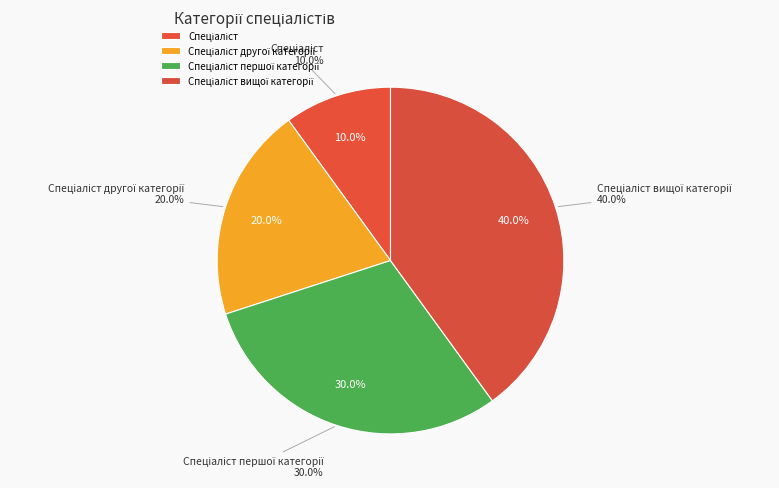

What is the ratio of the value at Спеціаліст to the value at Спеціаліст вищої категорії?

0.2